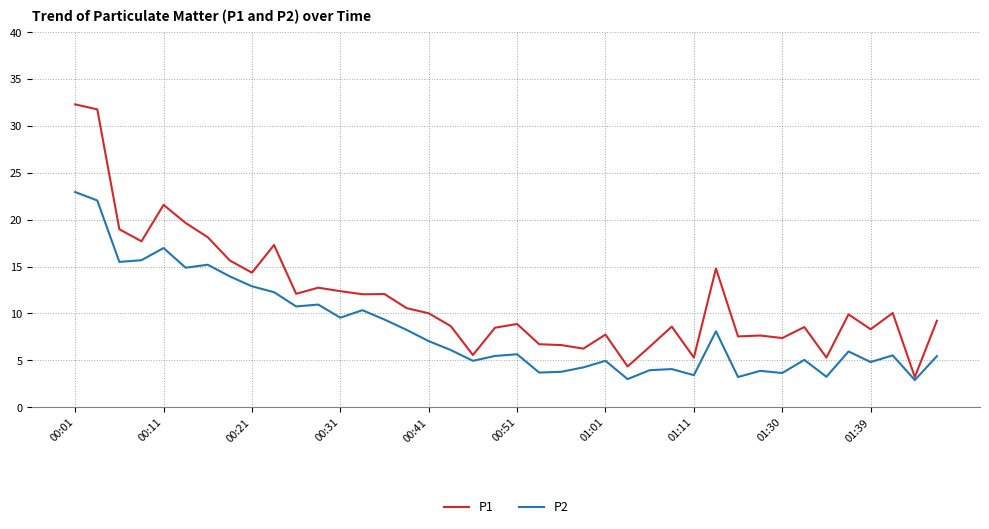

List the series in order of their peak value, highest first.

P1, P2